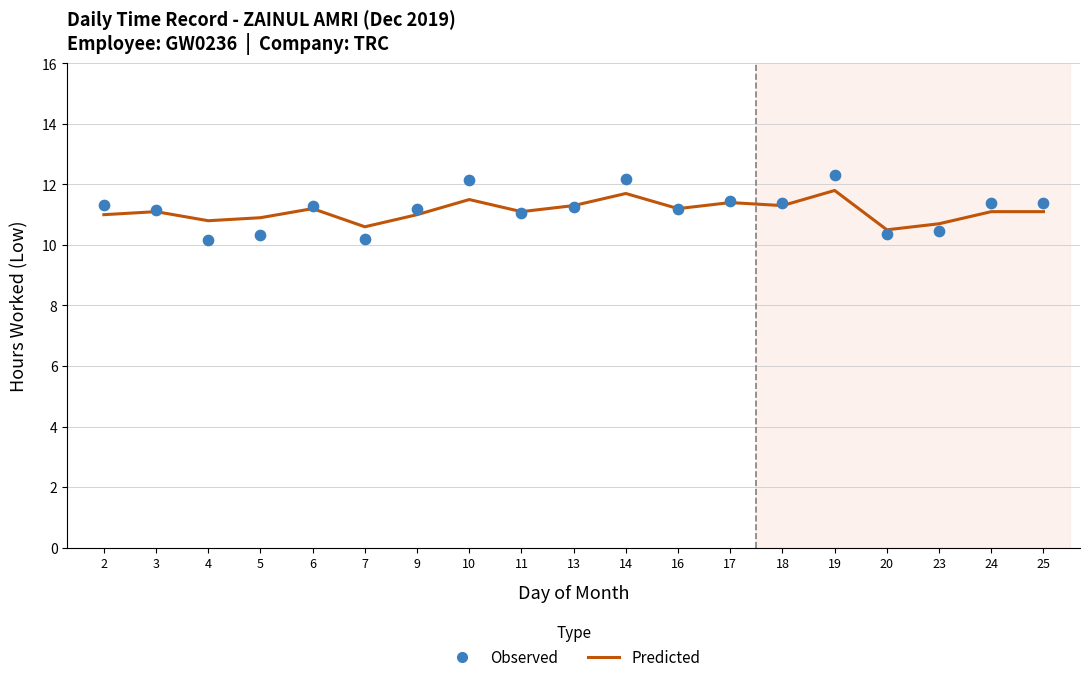

What is the total value across all series at 6?

22.5